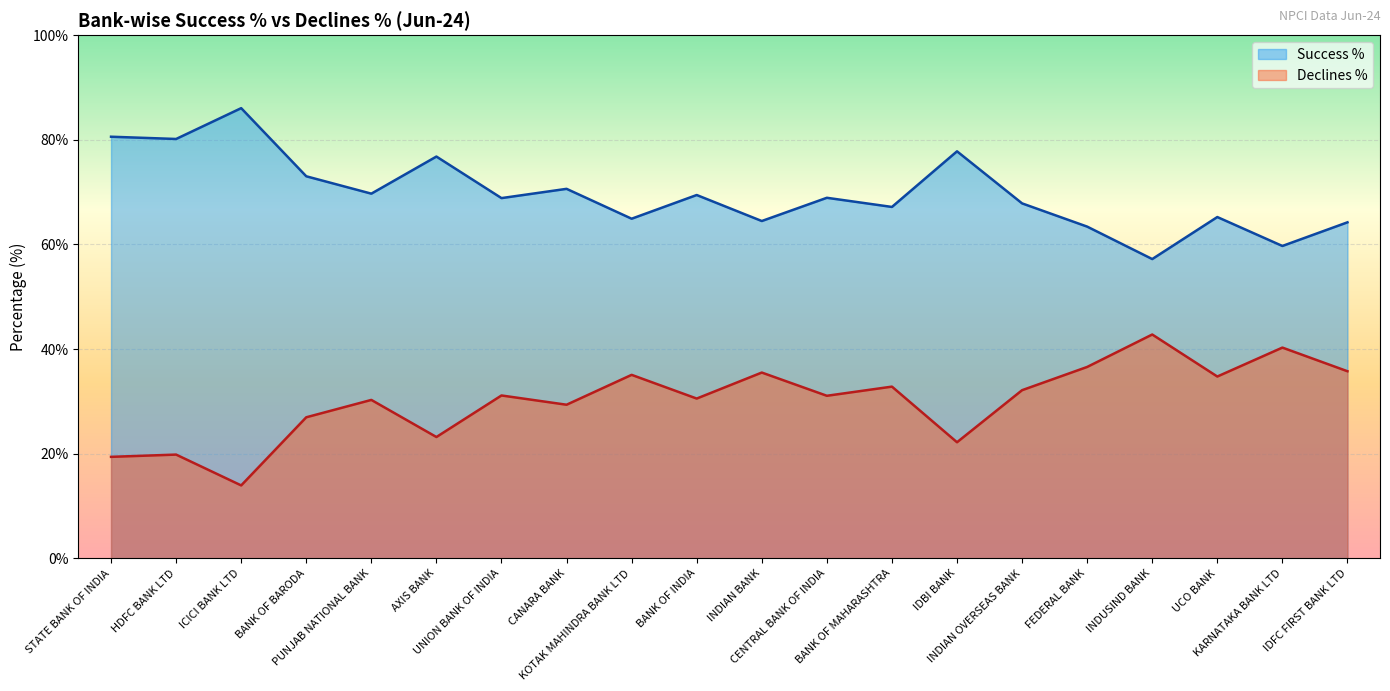

The value of Success % at UCO BANK is 108.6. True or false?

False